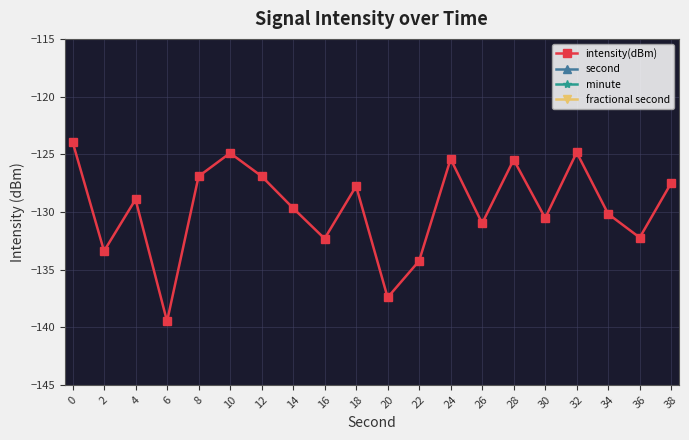

Which series has the largest total across all categories?

second